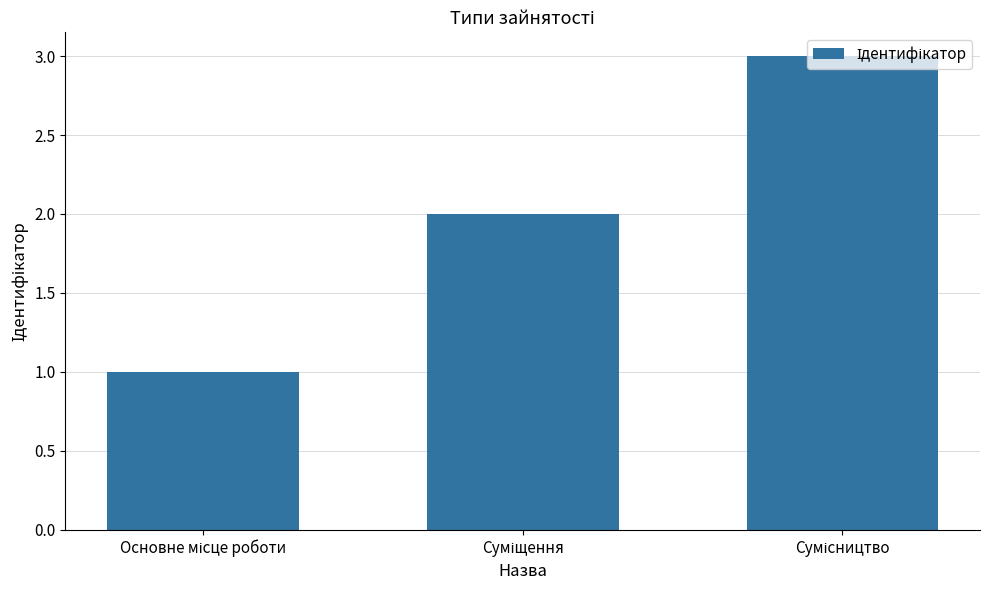

What is the sum of all values?

6